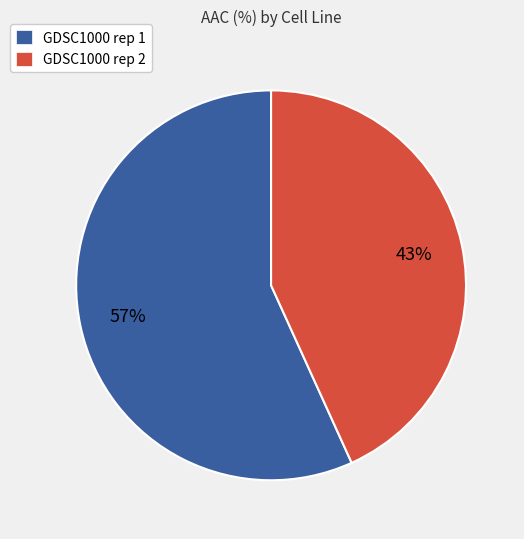

Rank the categories by value from highest to lowest.

GDSC1000 rep 1, GDSC1000 rep 2